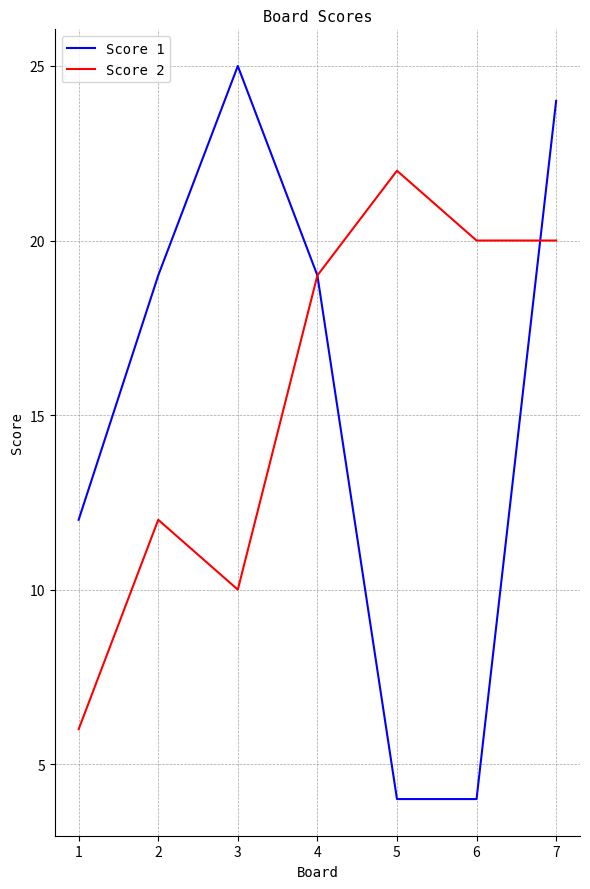

What is the difference between the second highest and minimum values in the Score 2 series?

14